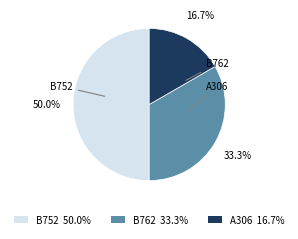

Combined, what portion of the pie is A306 and B762?

50.0%